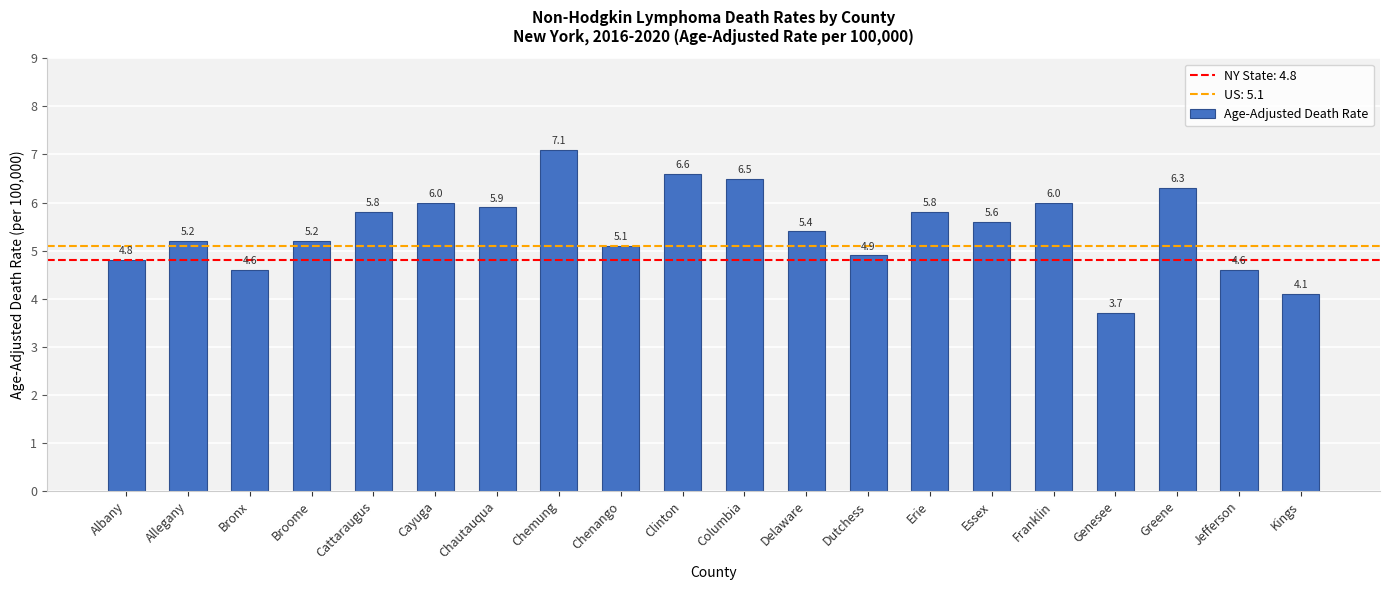

What is the difference between the values at Chemung and Franklin?

1.1